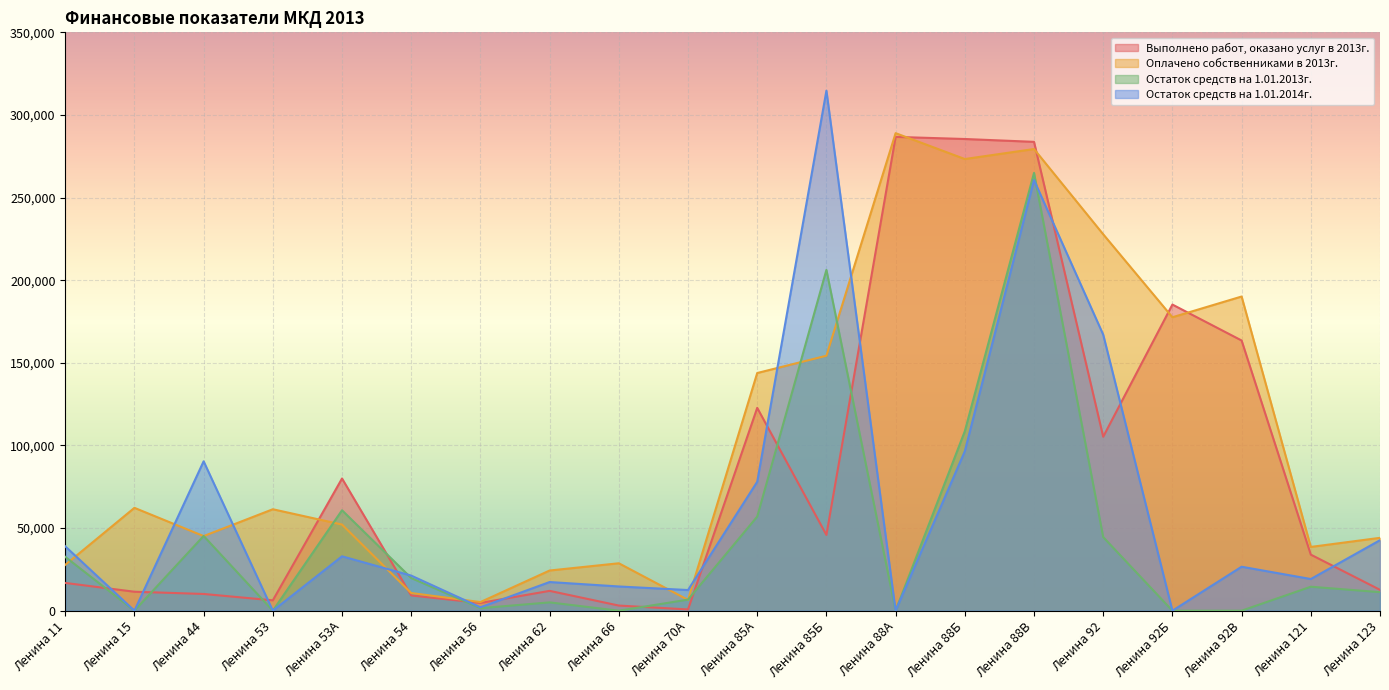

At how many categories does at least one series exceed 145924?

7